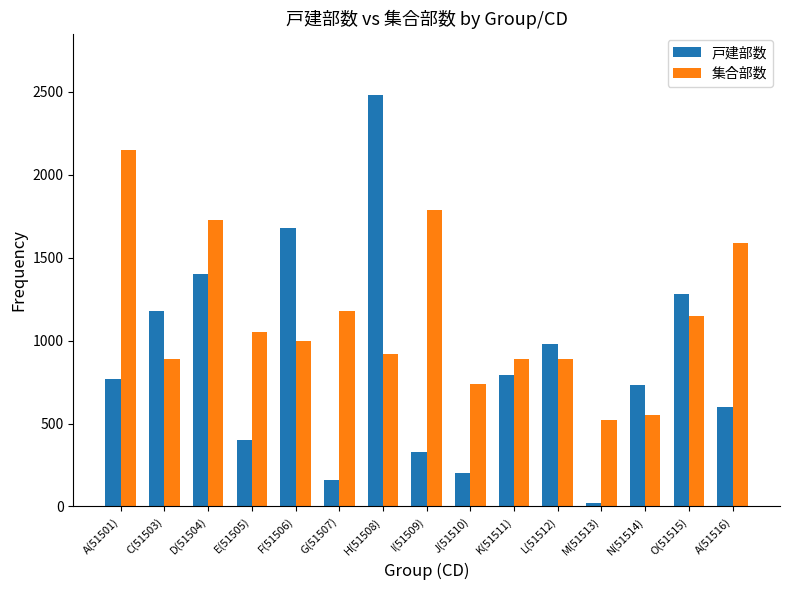

At which label does 戸建部数 reach its peak?

H(51508)